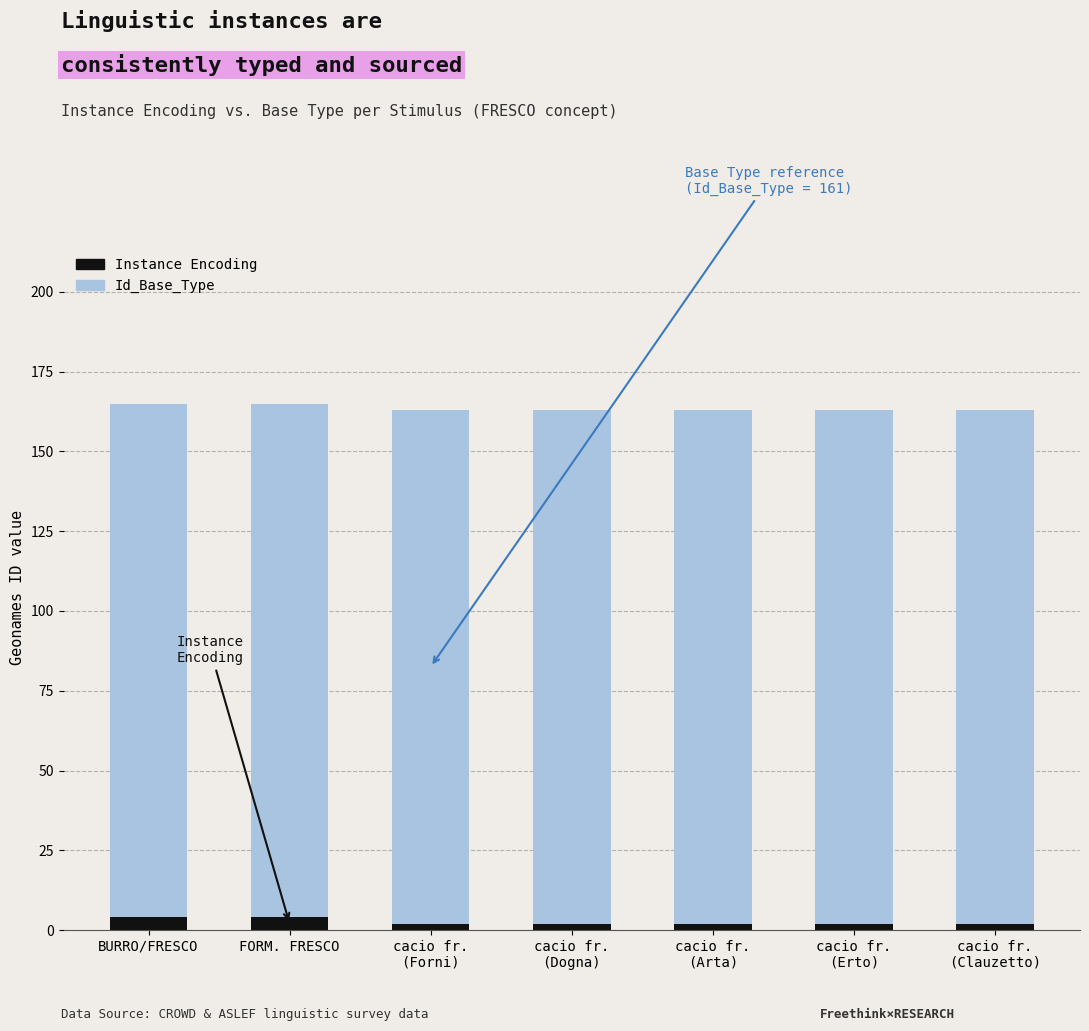

Reading right to left, transcribe the values for Instance Encoding.

2	2	2	2	2	4	4